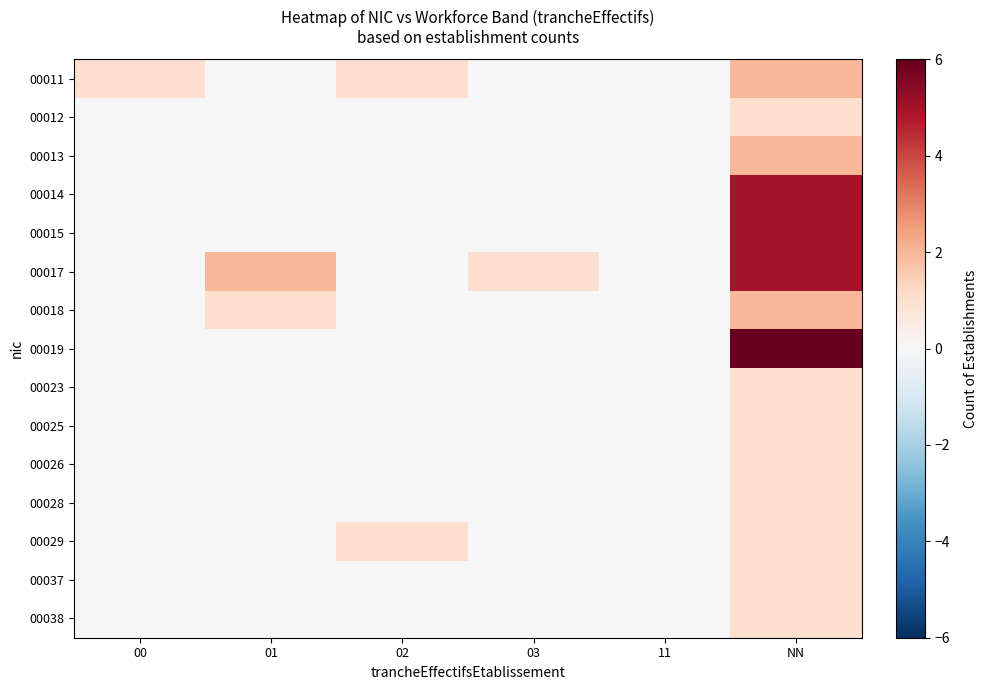

Count the number of data series in this chart.

15